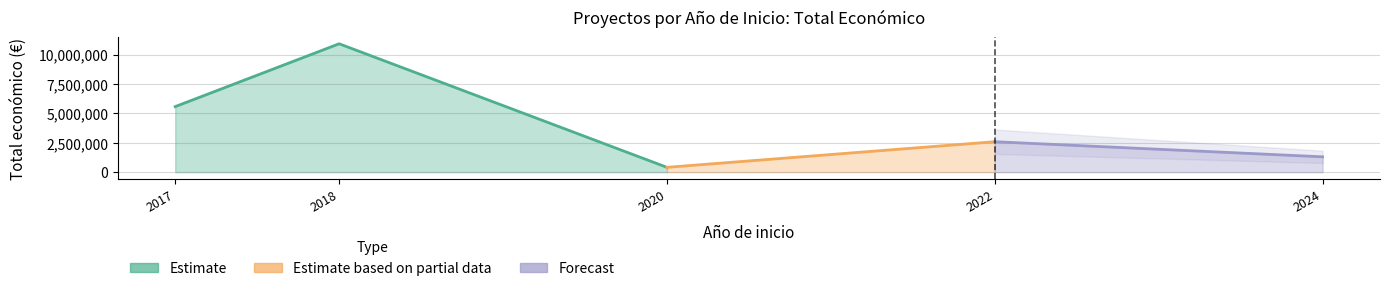

True or false: Total económico and Año de finalización cross at least once.

False